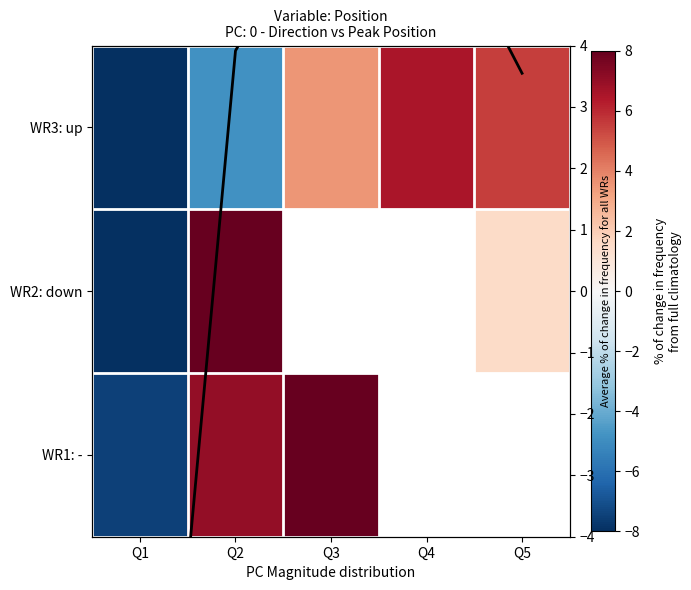

True or false: WR3: up has a value of 6.5 at Q4.

True